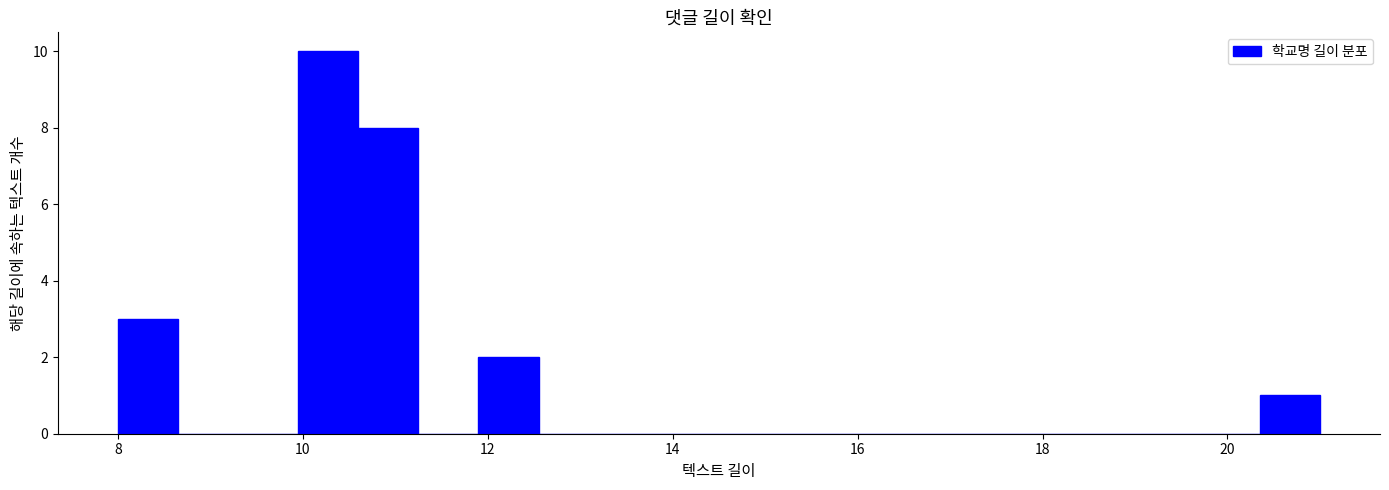

Around what value on the x-axis is the tallest bar? Give the approximate position of its centre, as read against the axis.

10.2